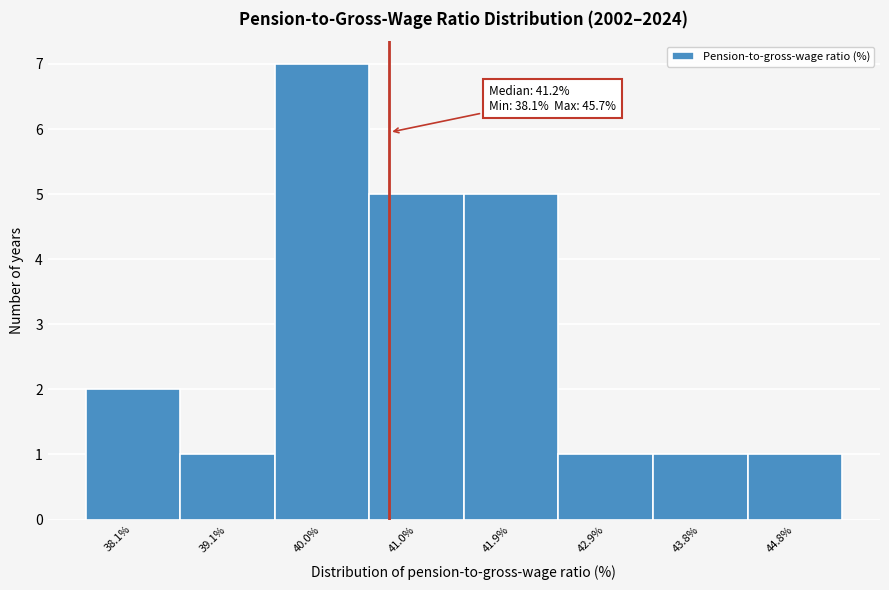

Reading left to right, extract all data points from this chart.

38.1%=2	39.1%=1	40.0%=7	41.0%=5	41.9%=5	42.9%=1	43.8%=1	44.8%=1